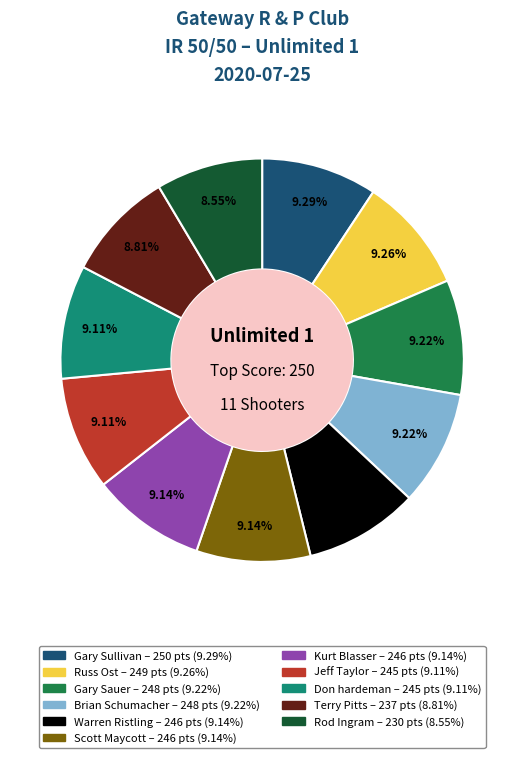

To the nearest percent, what is the difference between the largest and smallest slice percentages?

1%